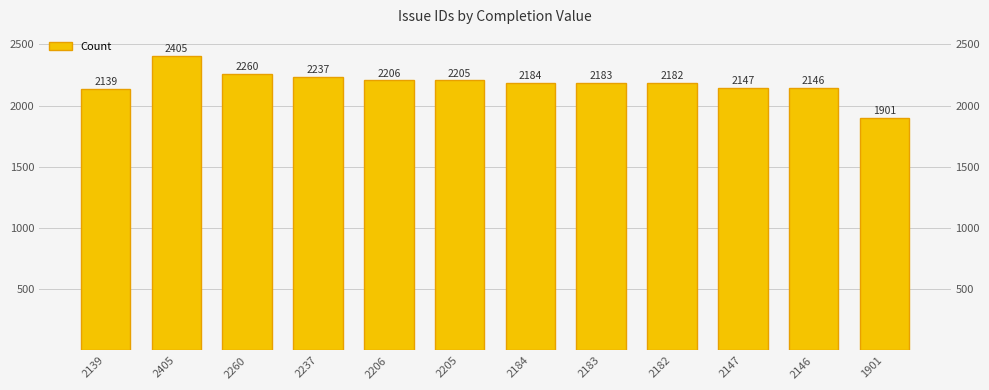

What is the sum of the values at 2237 and 2205?

4442